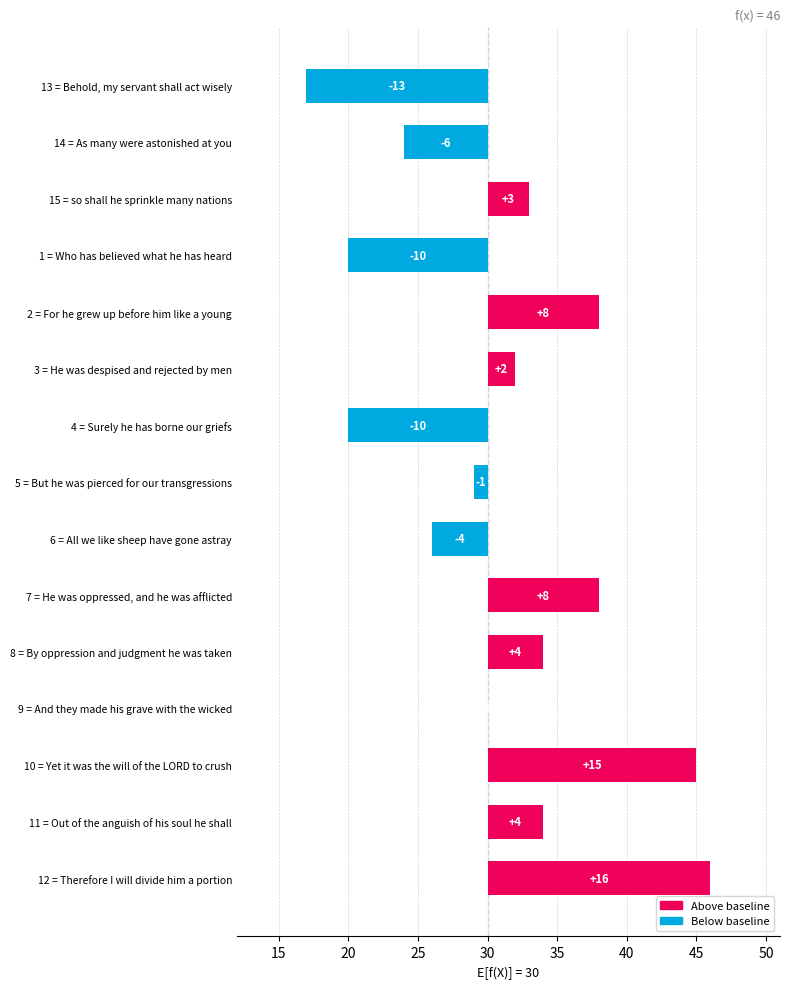

How many values are above zero?

8